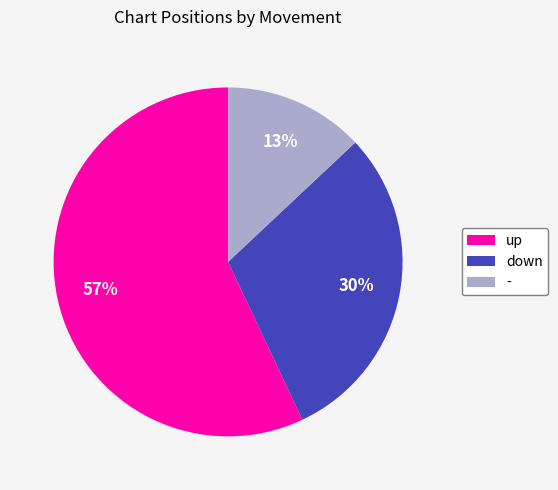

Is there any slice that represents more than half of the pie?

Yes